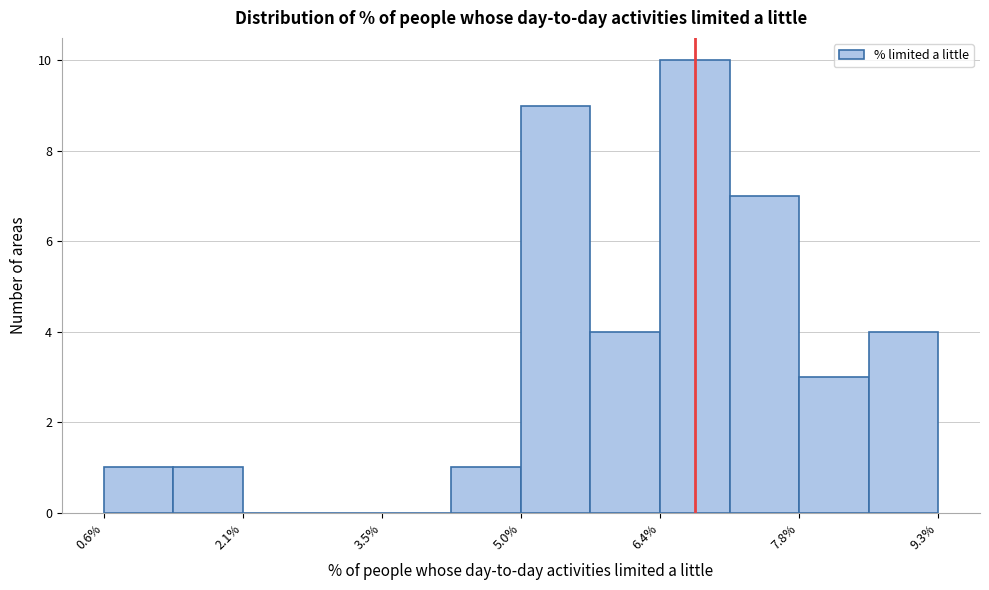

Around what value on the x-axis is the tallest bar? Give the approximate position of its centre, as read against the axis.

6.8